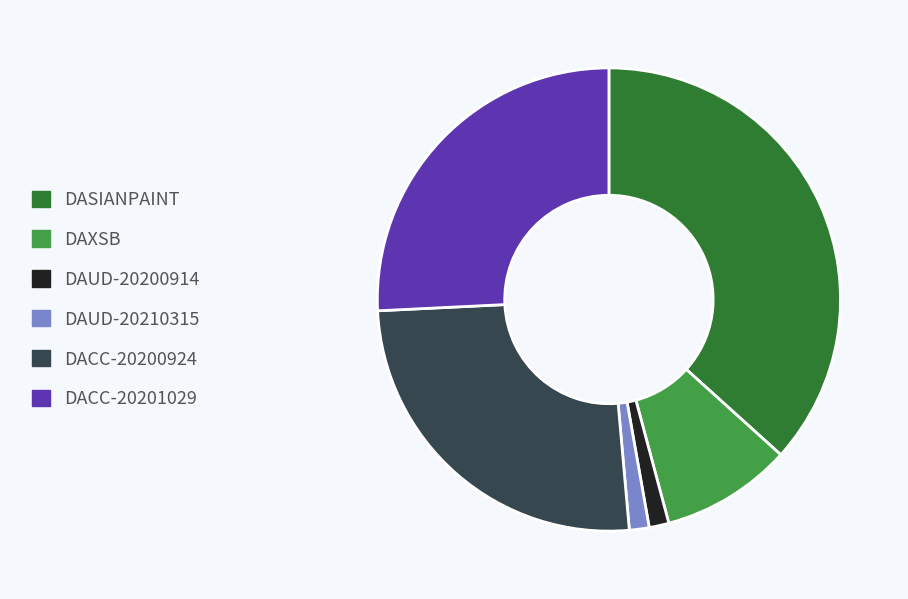

How many segments does this pie chart have?

6